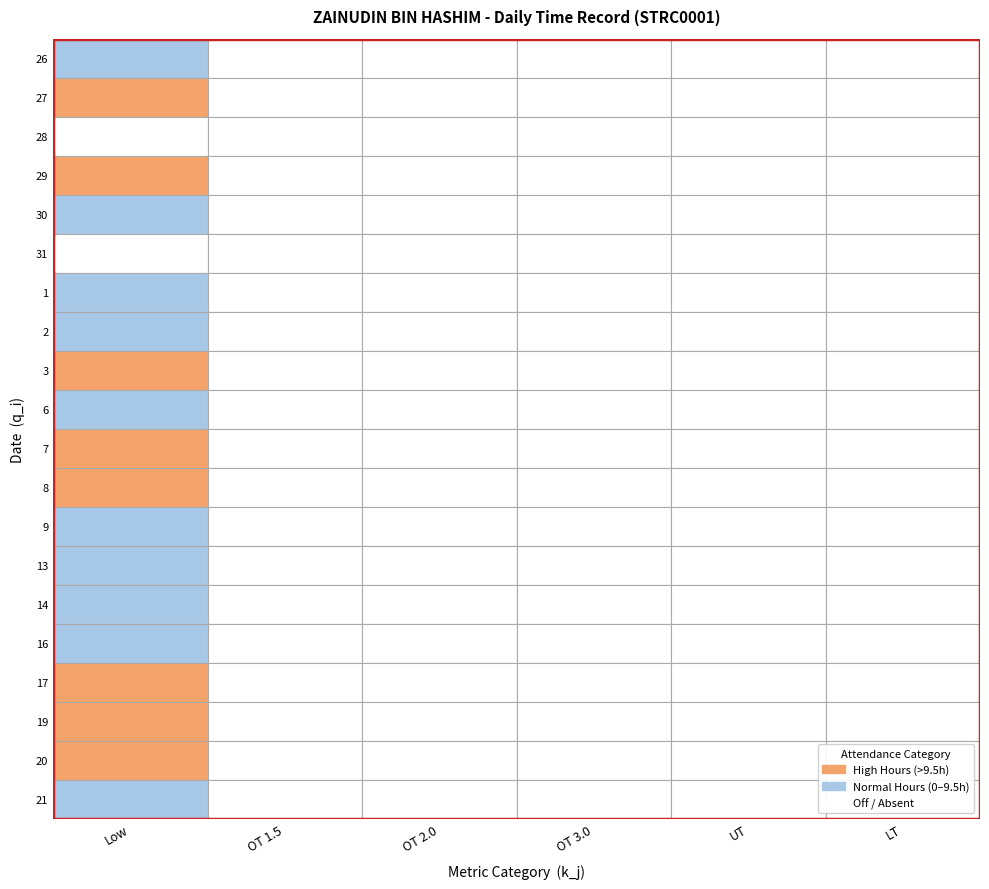

Rank the series by their maximum value, from highest to lowest.

3, 17, 27, 7, 8, 29, 19, 20, 26, 2, 21, 16, 30, 1, 9, 13, 6, 14, 28, 31